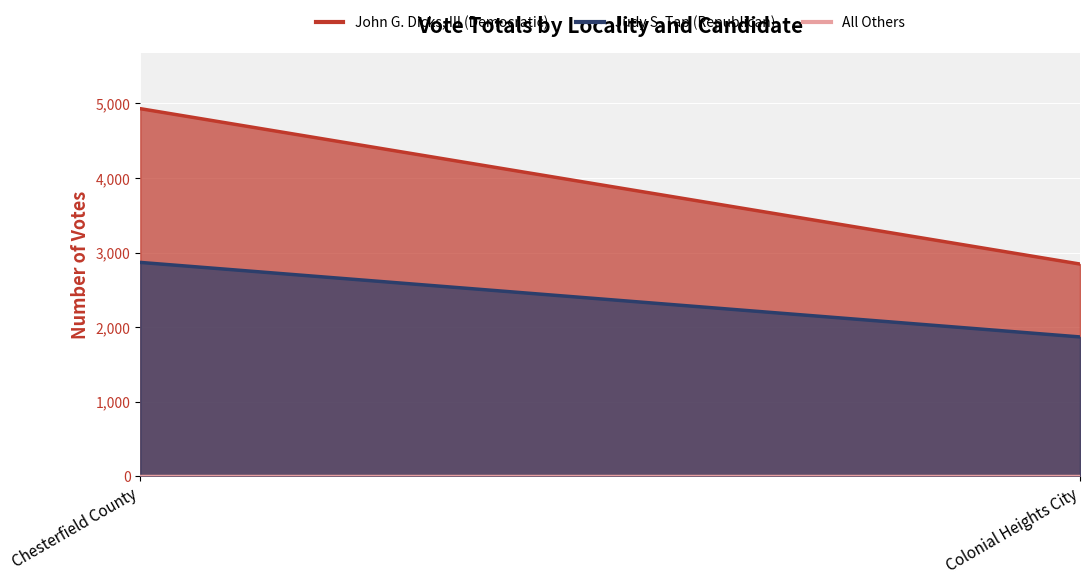

The John G. Dicks, III (Democratic) series shows 4930 at Chesterfield County. True or false?

True